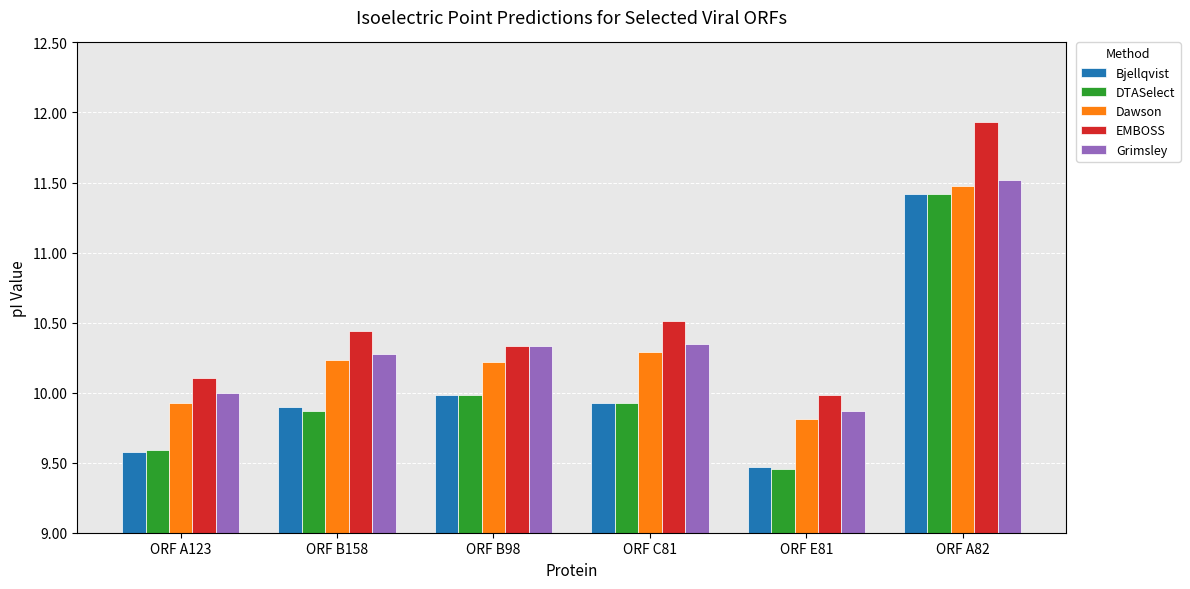

What is the approximate value of EMBOSS at ORF A82?

11.9